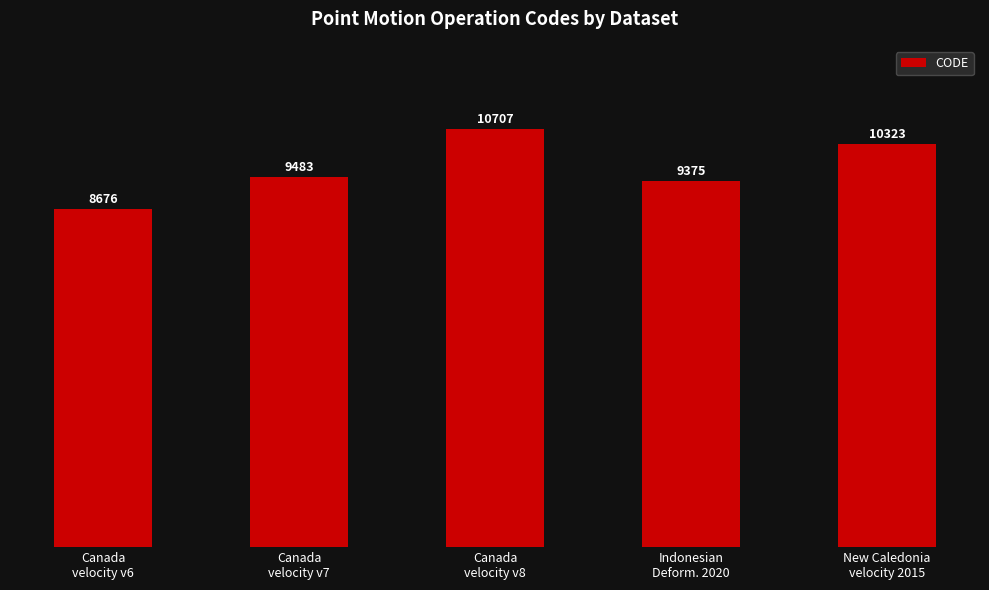

What is the approximate value at Indonesian
Deform. 2020?

9375